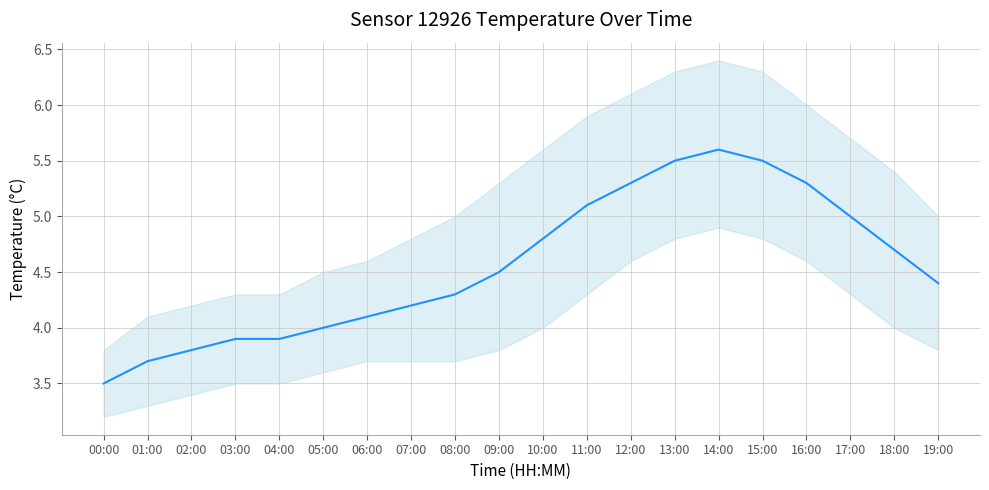

Which has a higher value, 05:00 or 01:00?

05:00